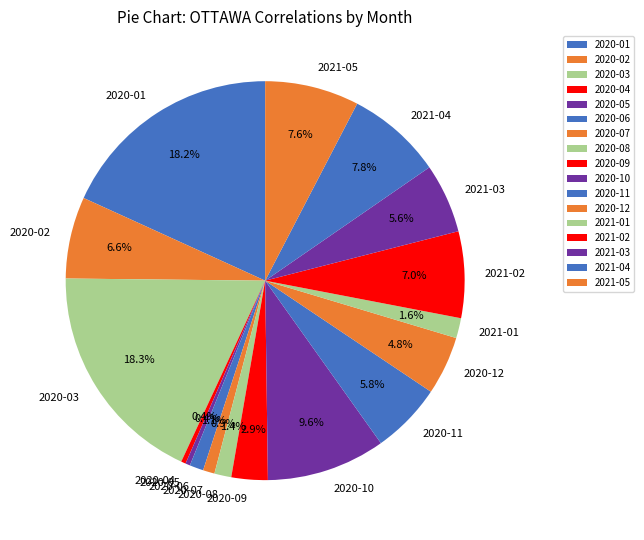

To the nearest percent, what is the difference between the largest and smallest slice percentages?

18%